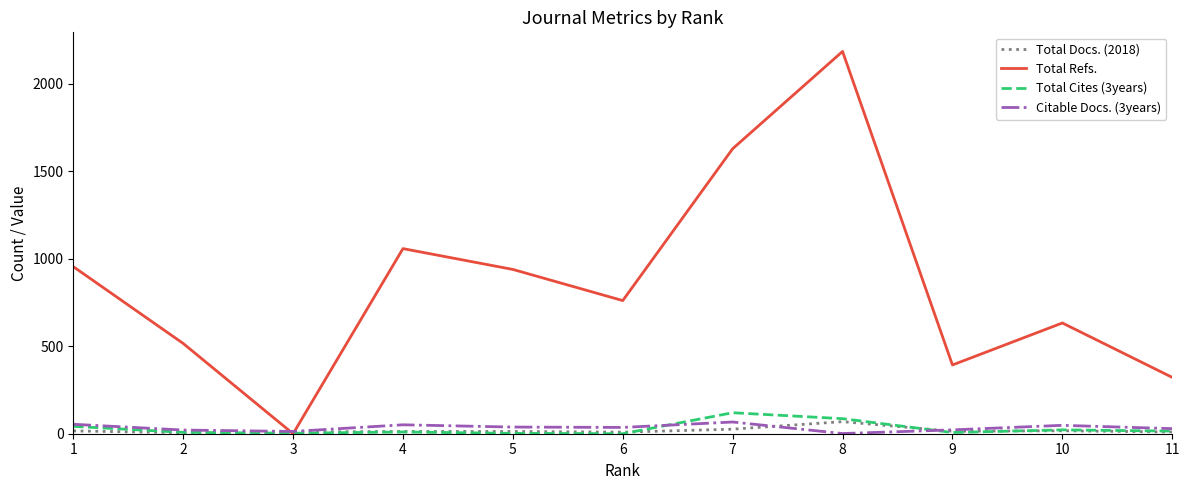

Which series has the largest total across all categories?

Total Refs.